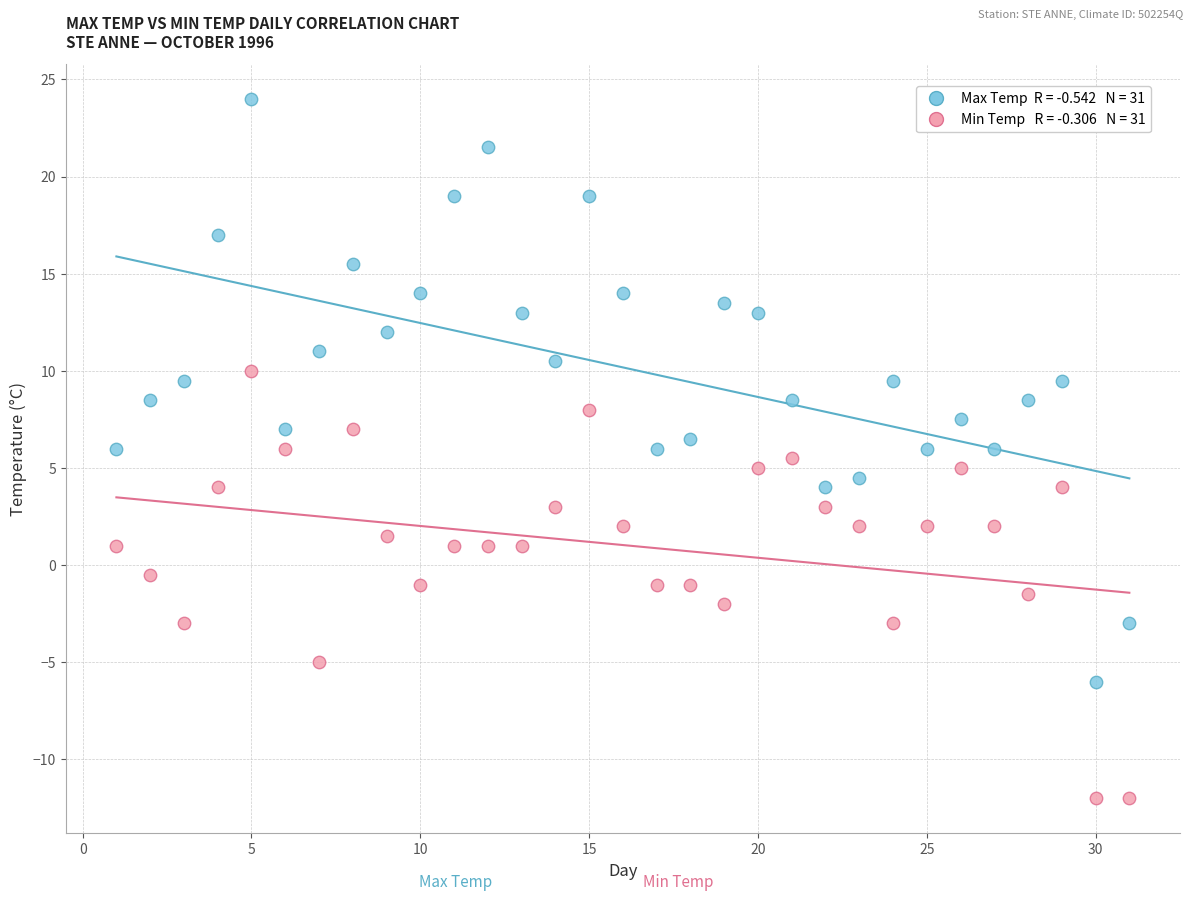

Across all data points, what is the range of Y values (max minus min)?

36.0